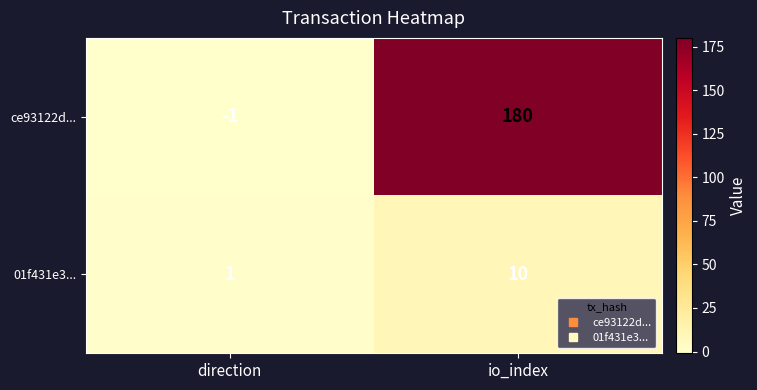

Rank the series by their average value, from highest to lowest.

ce93122d..., 01f431e3...